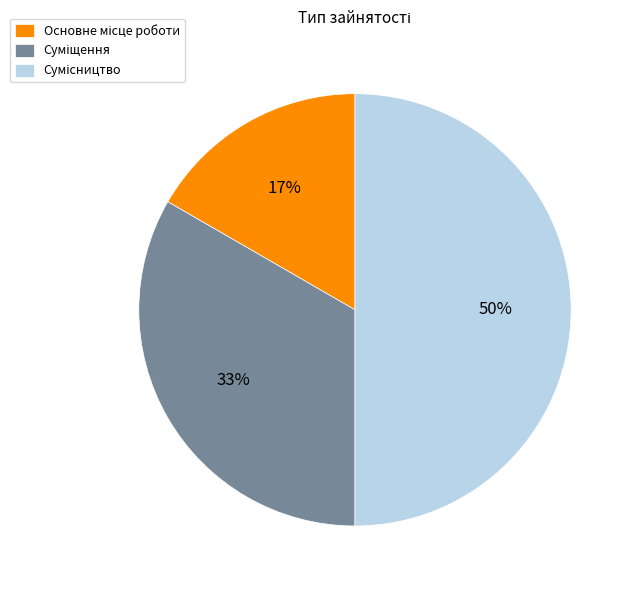

To the nearest percent, what is the average slice percentage?

33%